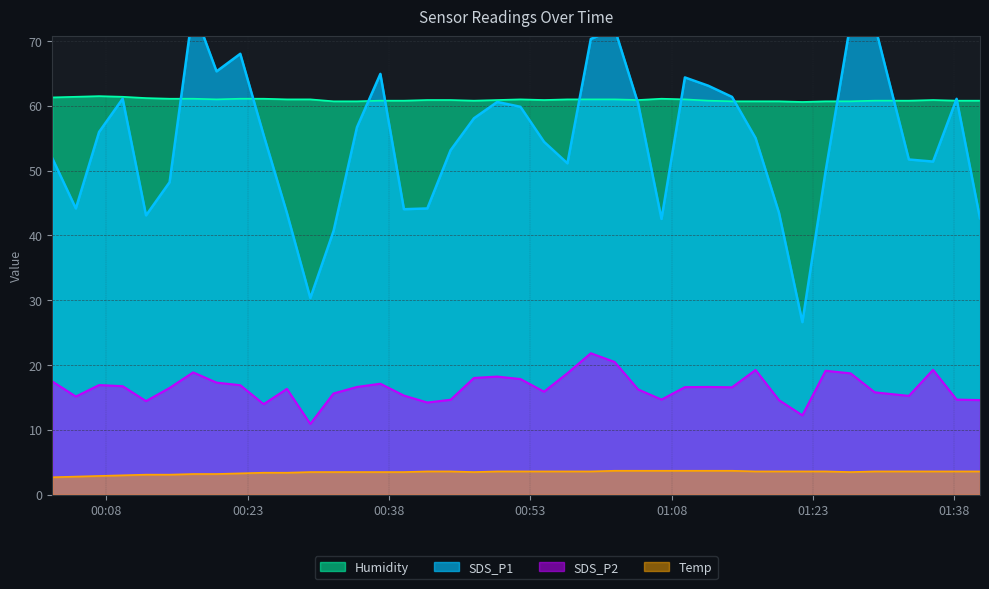

What is the lowest value of the SDS_P2 series?

10.9